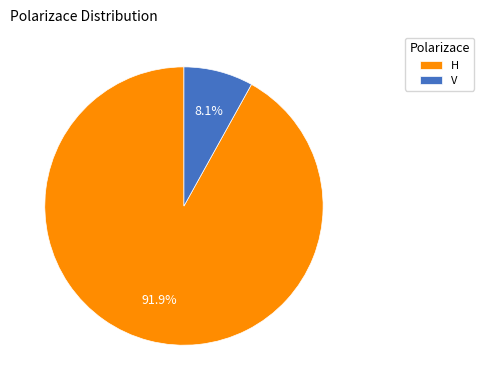

Count the number of slices in the pie.

2